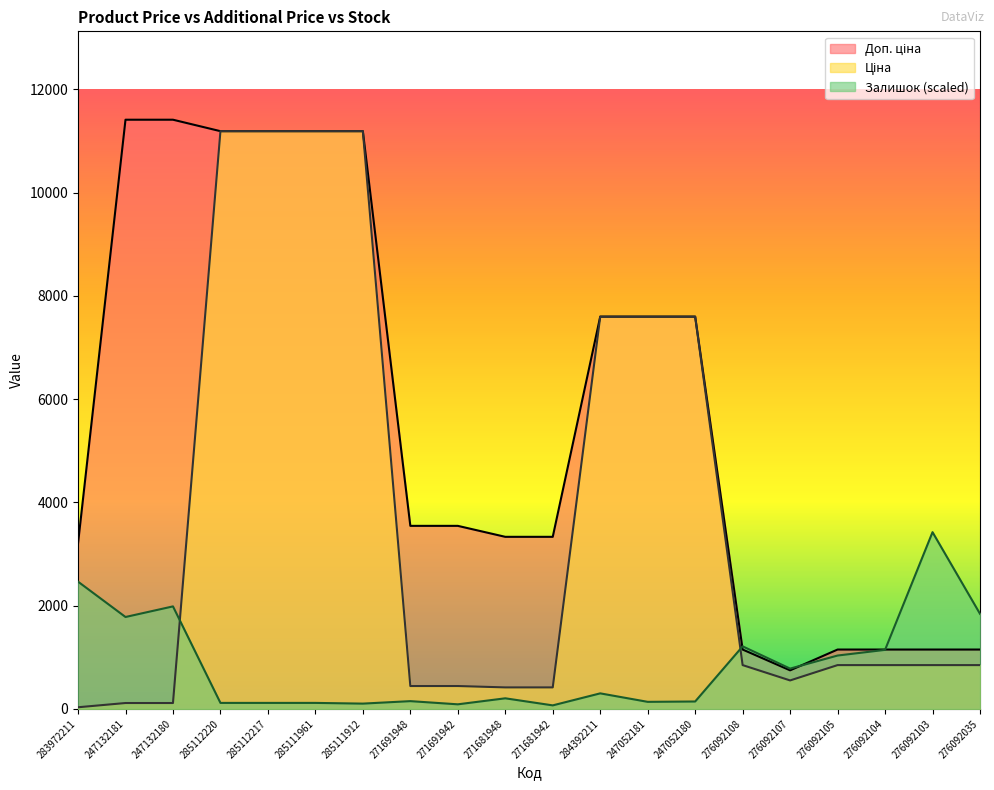

What is the average value of the Доп. ціна series?

5690.9